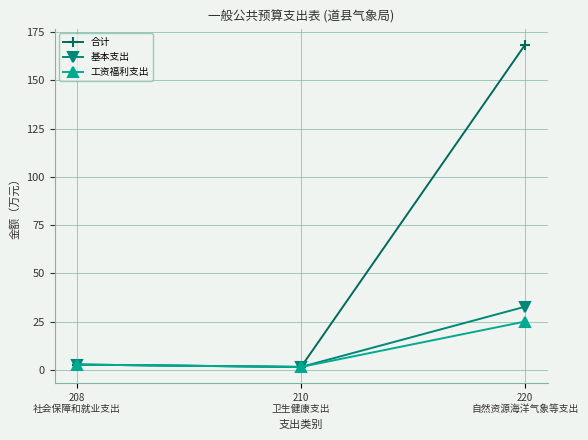

Rank the series by their maximum value, from highest to lowest.

合计, 基本支出, 工资福利支出